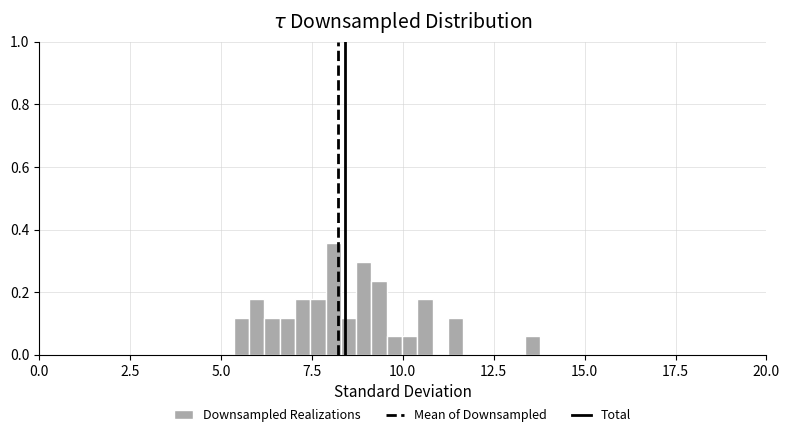

Around what value on the x-axis is the tallest bar? Give the approximate position of its centre, as read against the axis.

8.0